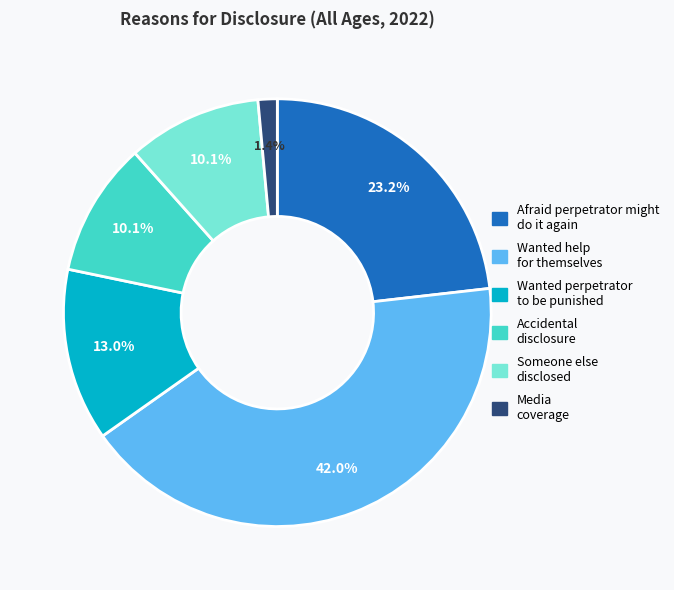

How many slices are in this pie chart?

6